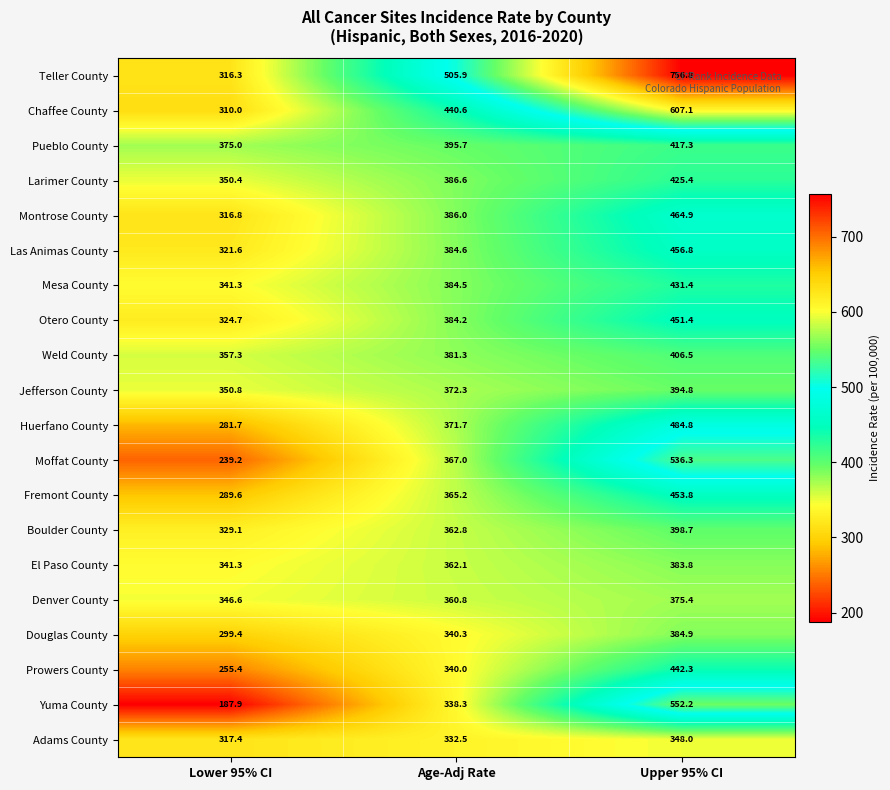

Which series has the widest spread of values?

Teller County